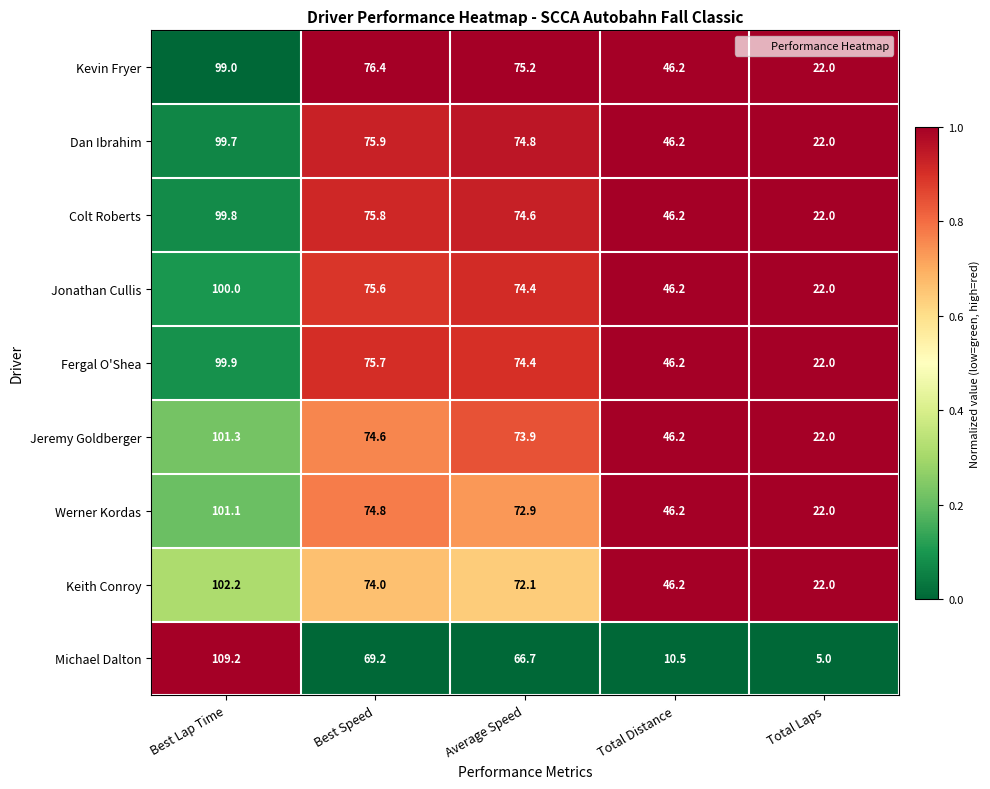

Rank the categories by Werner Kordas value from highest to lowest.

Best Lap Time, Best Speed, Average Speed, Total Distance, Total Laps